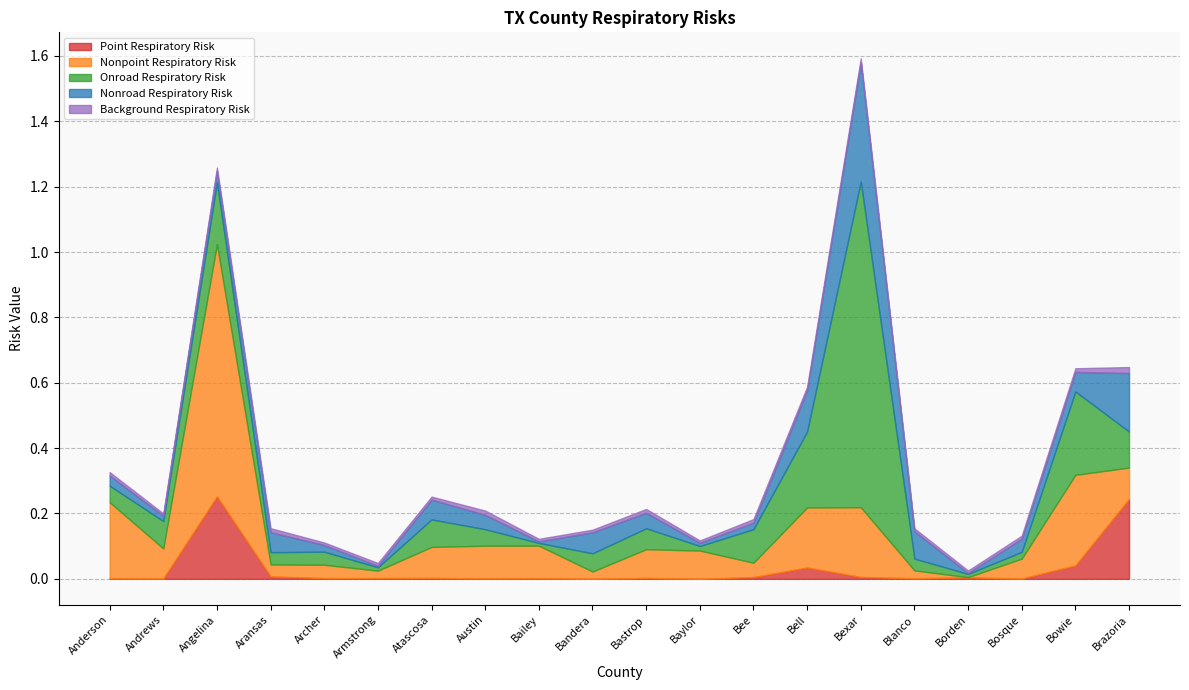

What is the difference between the maximum and minimum values in the Onroad Respiratory Risk series?

1.0